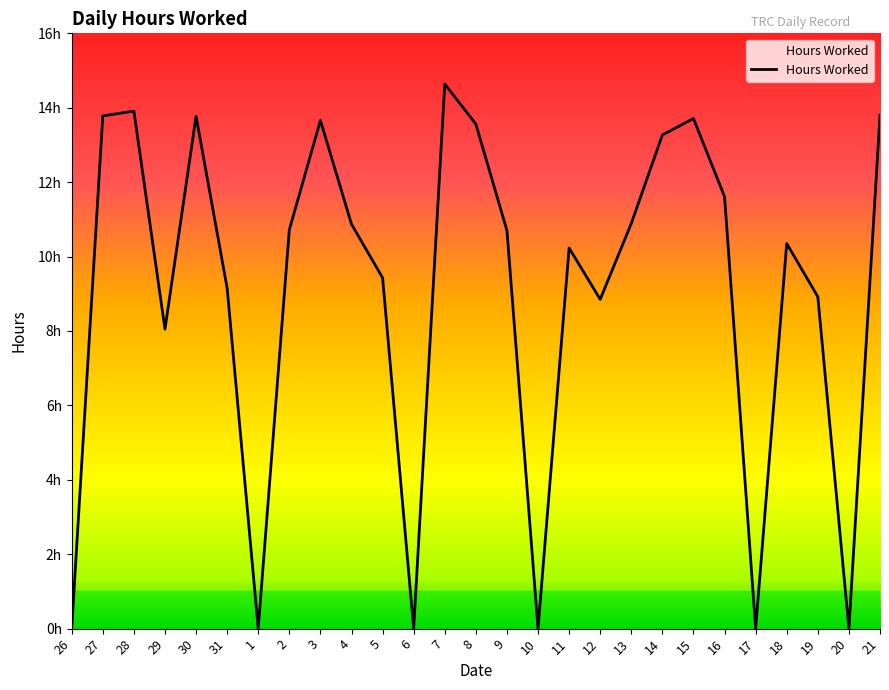

Reading left to right, what are all the values shown in this chart?

0.0	13.8	13.9	8.1	13.8	9.2	0.0	10.7	13.7	10.9	9.4	0.0	14.6	13.6	10.7	0.0	10.2	8.8	10.9	13.3	13.7	11.6	0.0	10.3	8.9	0.0	13.8